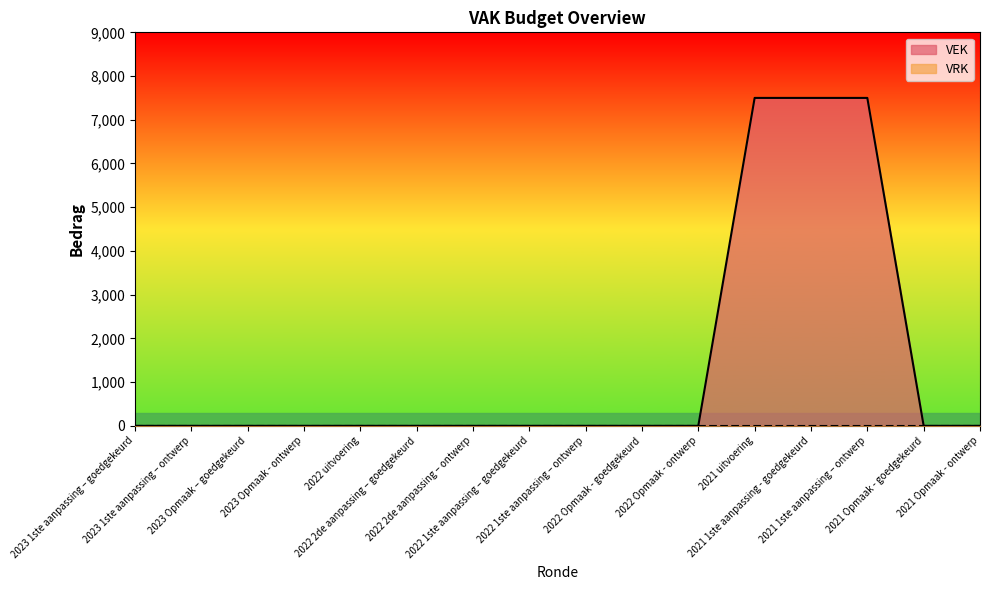

True or false: the data shows 7500 at 2021 1ste aanpassing – ontwerp.

True